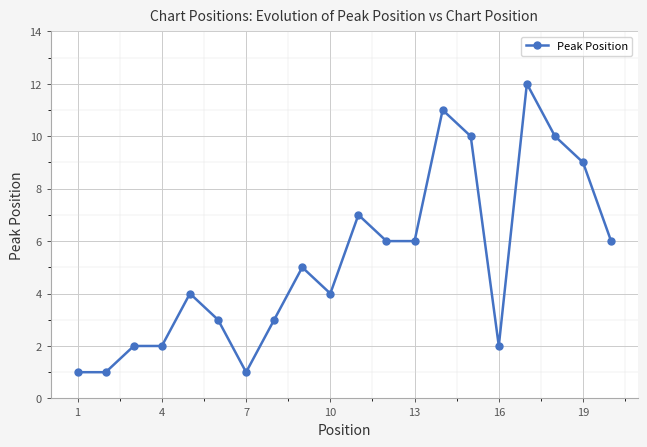

True or false: there are more than 2 points higher than both neighbors.

True